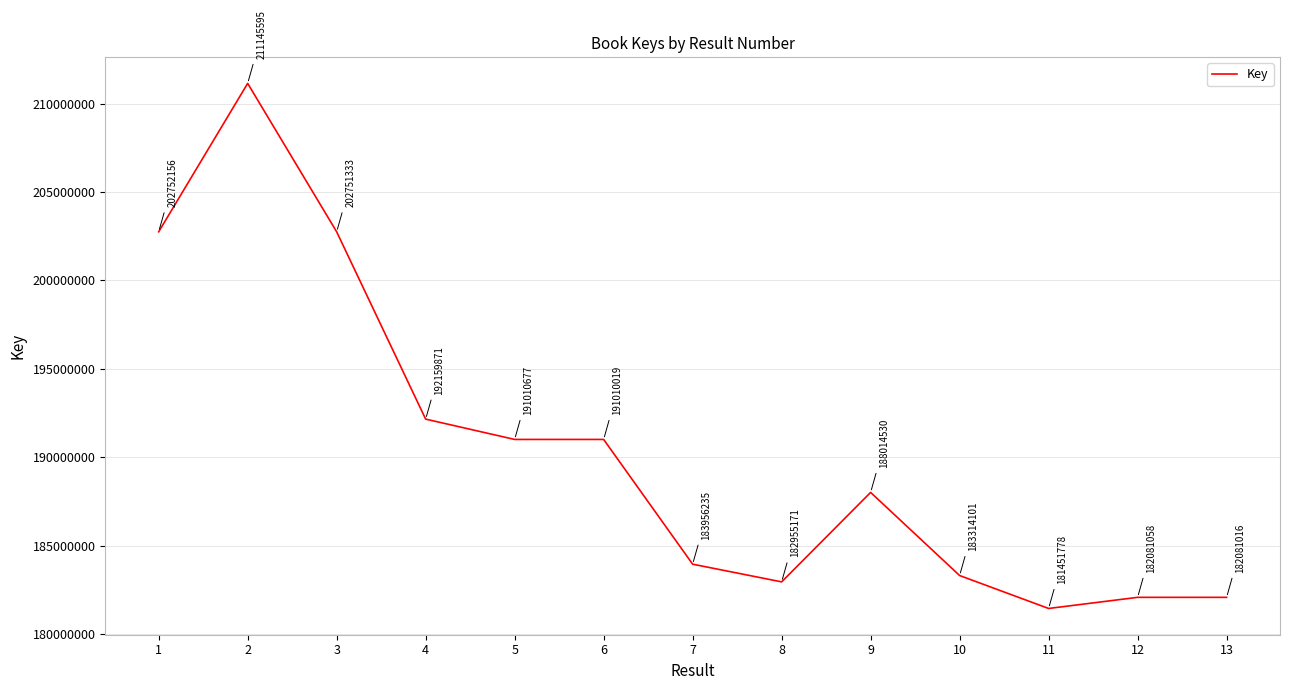

Approximately how many times larger is the value at 12 compared to 4?

0.9